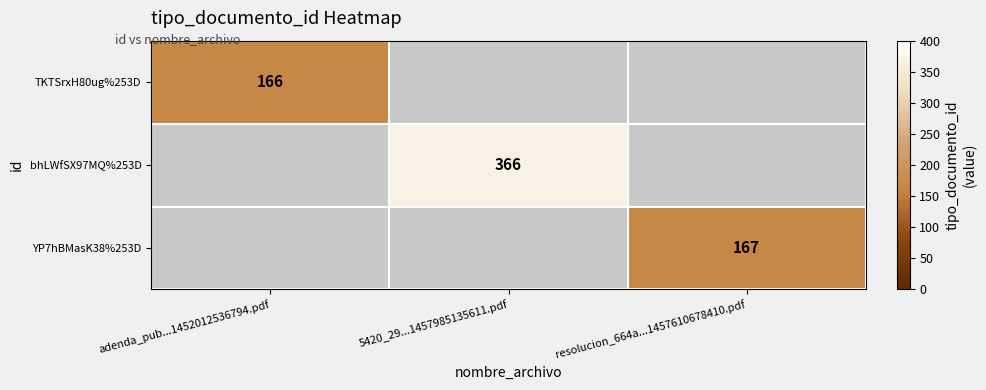

True or false: YP7hBMasK38%253D has a value of 217 at resolucion_664a...1457610678410.pdf.

False